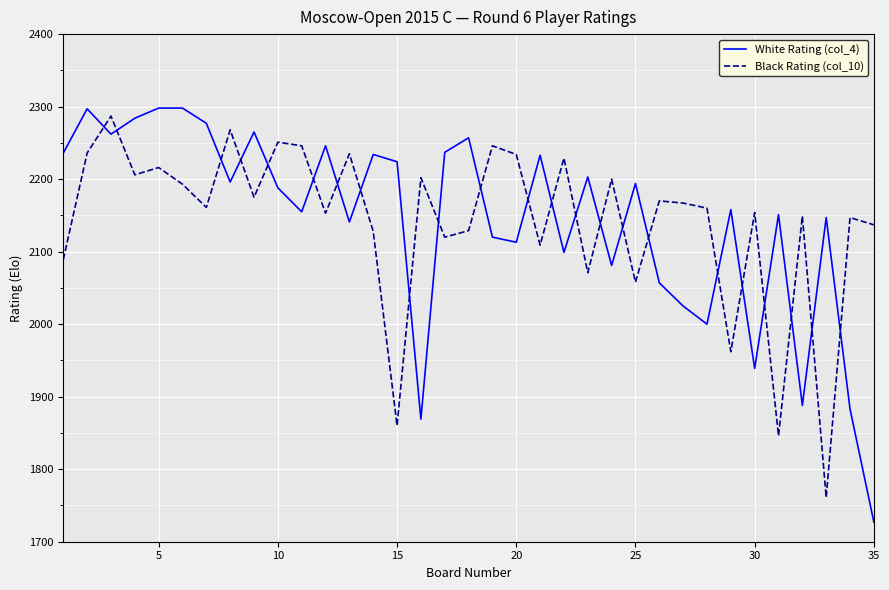

What is the maximum value for Black Rating (col_10)?

2287